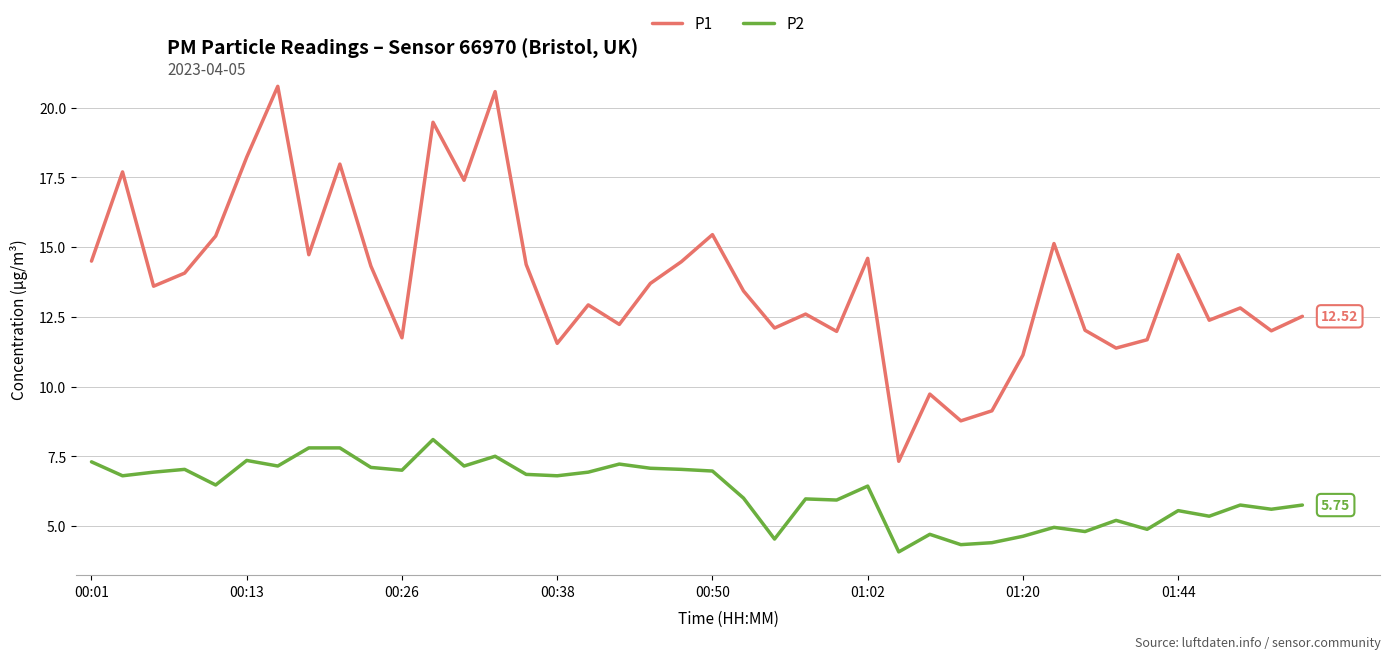

Which series has the widest spread of values?

P1